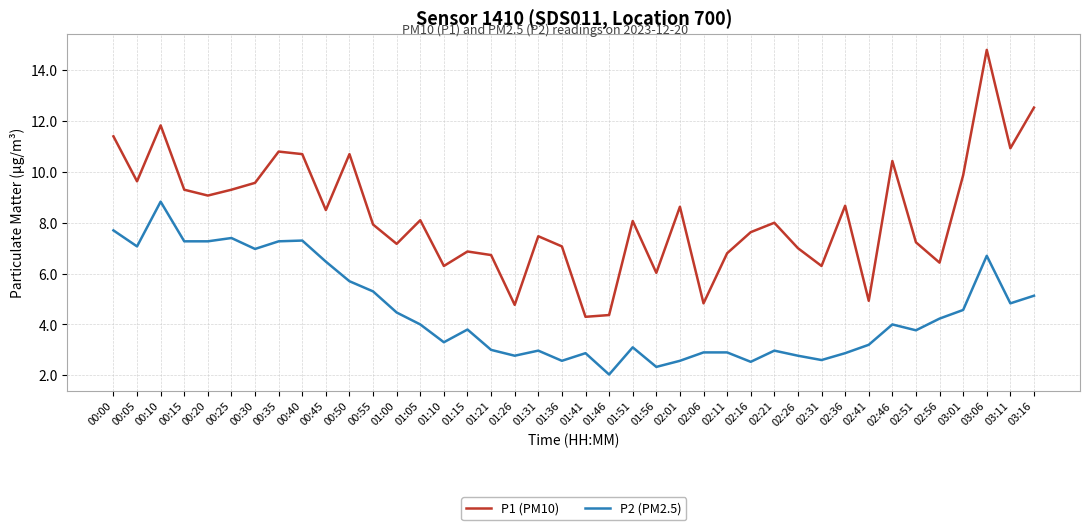

What is the sum of all P2 (PM2.5) values?

180.3